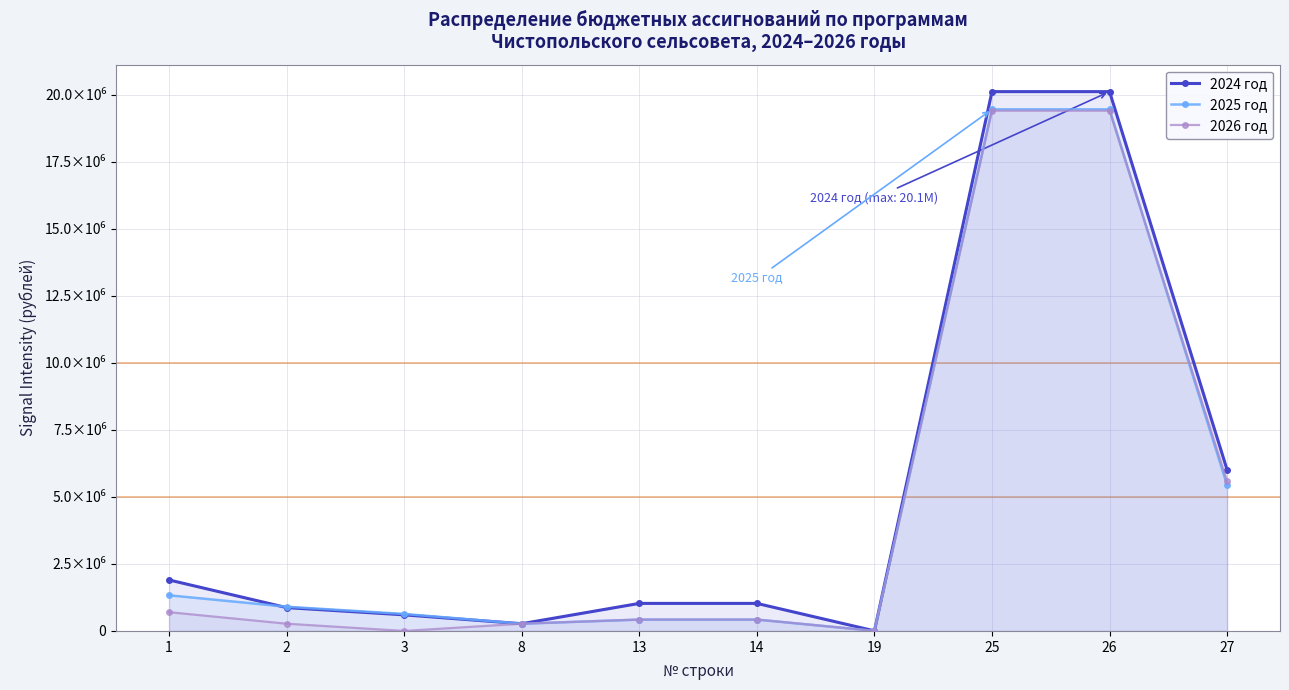

True or false: 2025 год has a value of 1251.1 at 19.

False